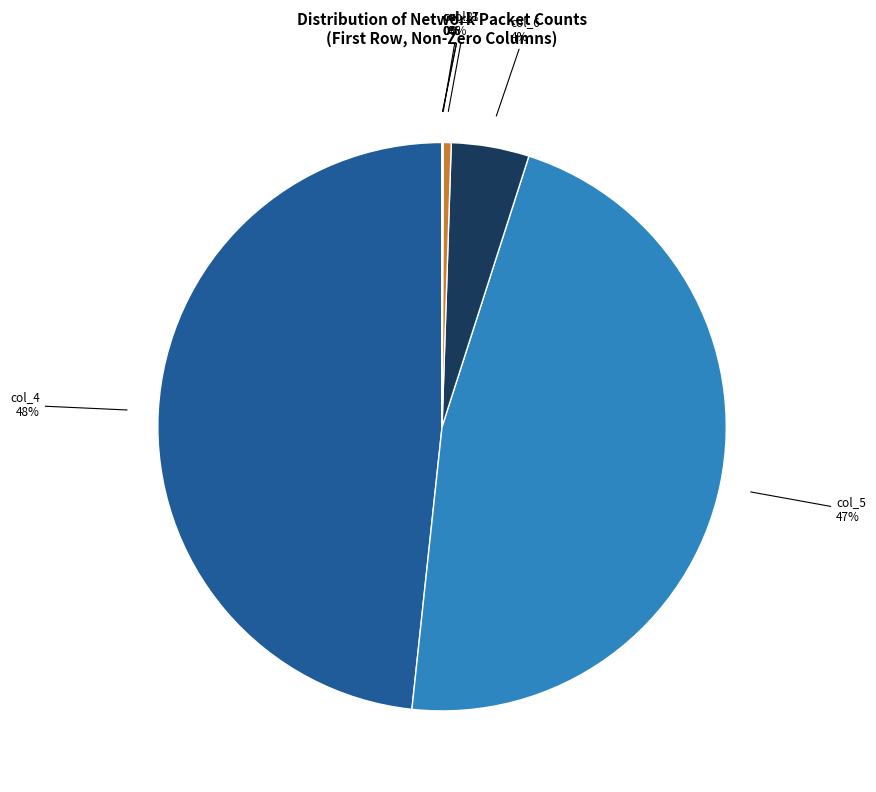

The col_4 slice represents 62% of the pie. True or false?

False